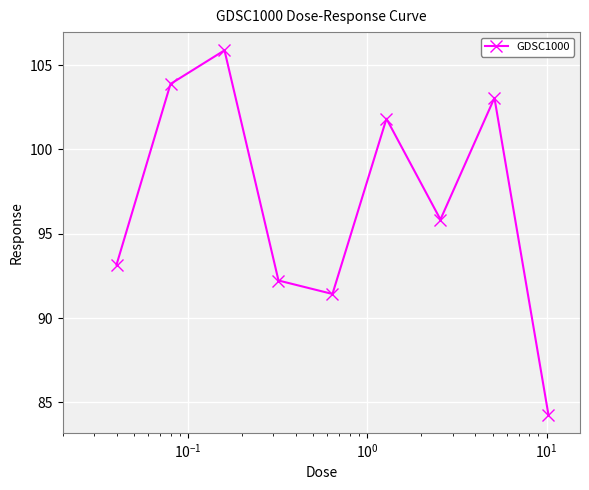

What is the difference between the second highest and second lowest values?

12.5